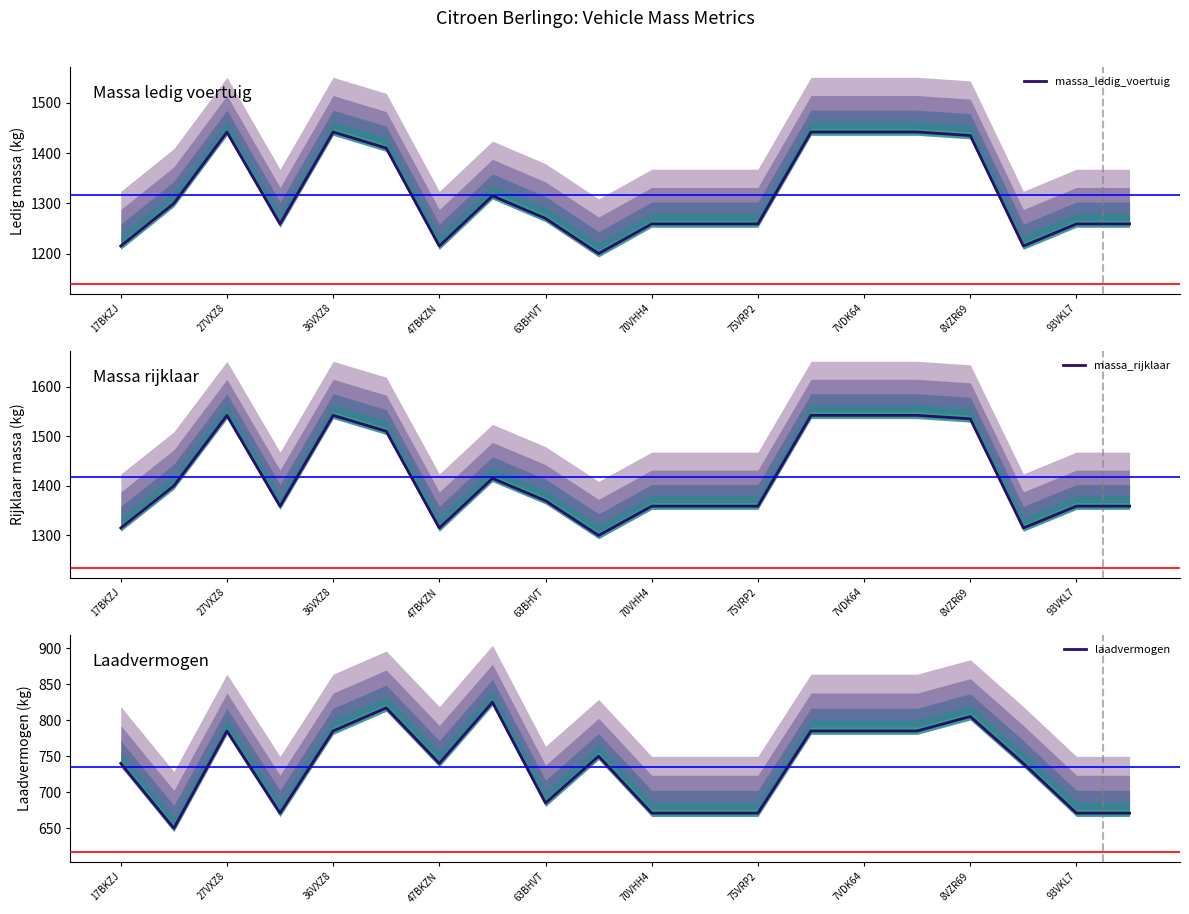

What is the difference between the maximum and minimum values in the massa_ledig_voertuig series?

242